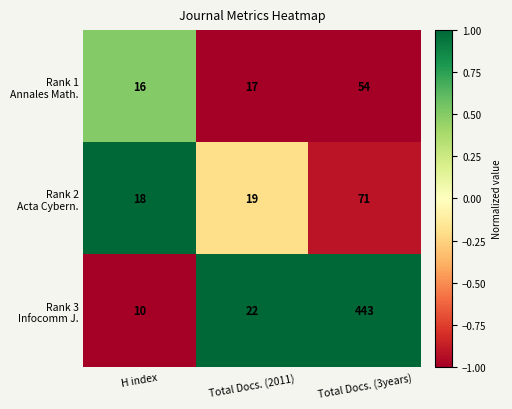

What is the difference between the highest and lowest values at Total Docs. (2011)?

5